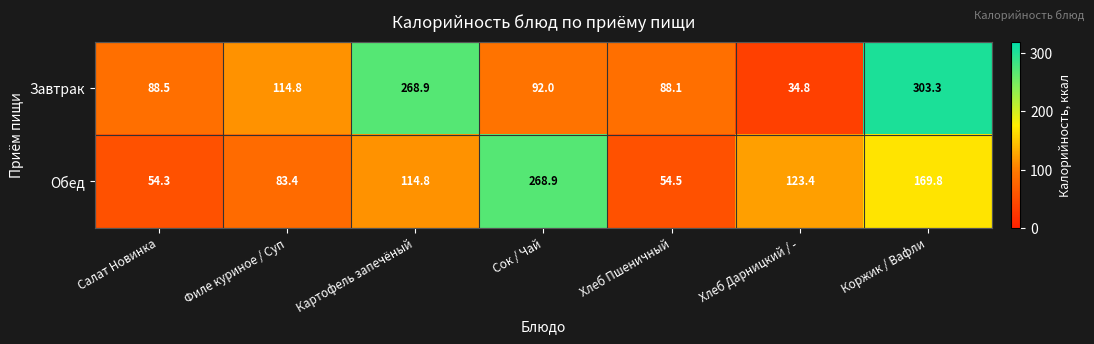

Is it true that Завтрак equals 303.3 at Коржик / Вафли?

True